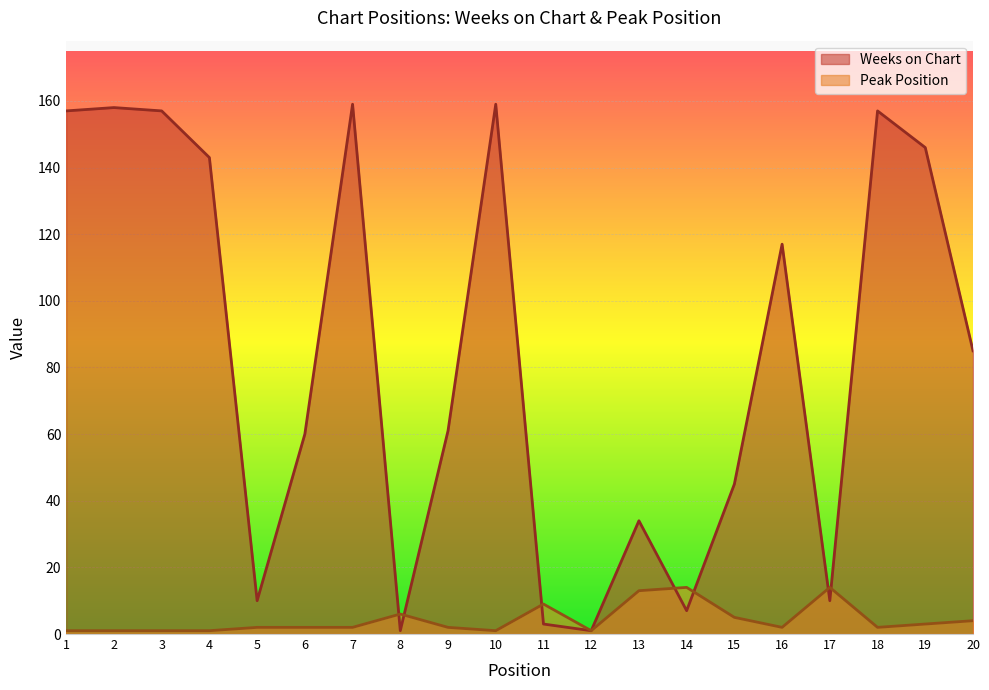

Is the value of Weeks on Chart at 5 greater than the value of Peak Position at 8?

Yes